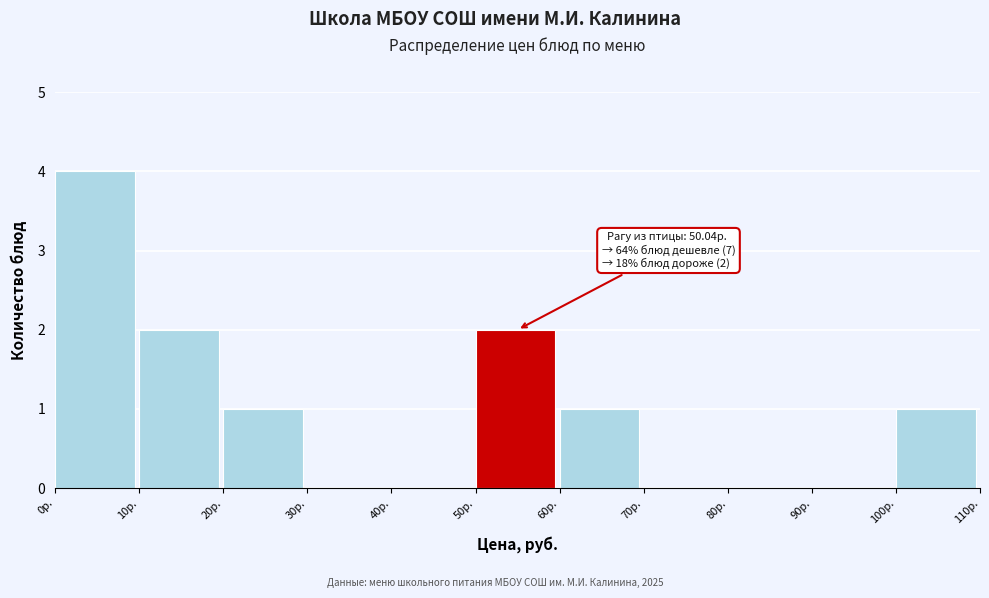

Over which range of the x-axis is the bar tallest?

0 to 10